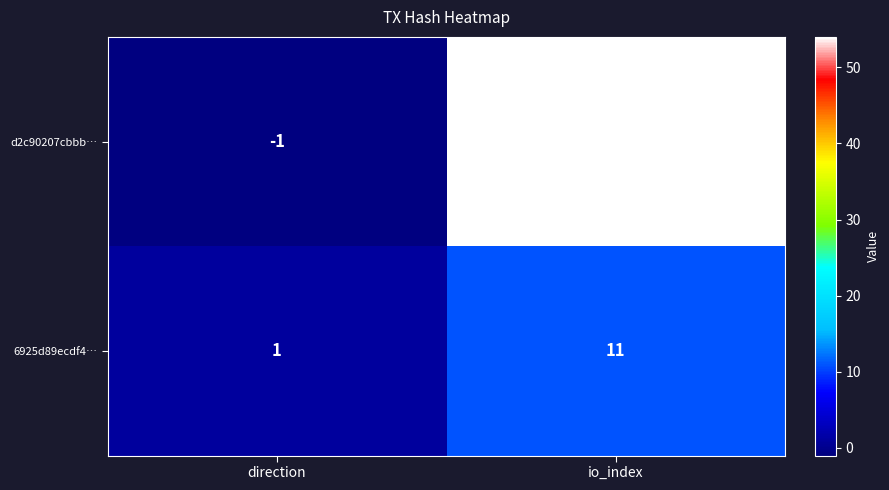

Reading left to right, list all the values displayed in this chart.

d2c90207cbbb…: direction=-1	io_index=54
6925d89ecdf4…: direction=1	io_index=11